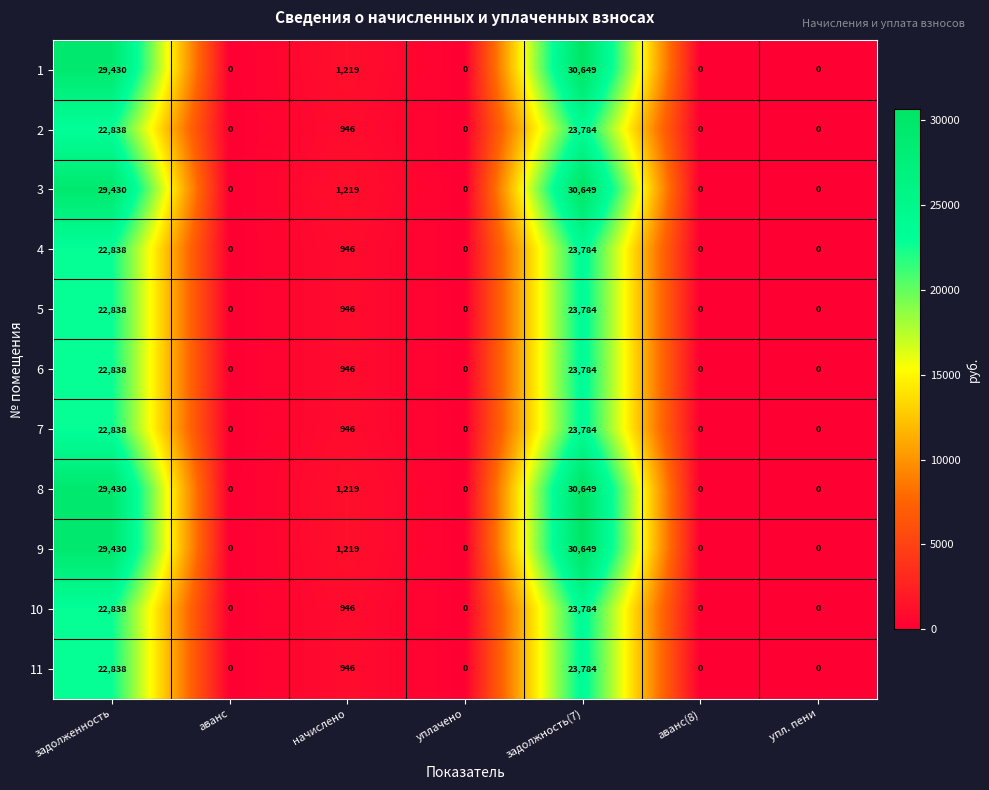

Is it true that 5 equals 10710 at задолжность(7)?

False